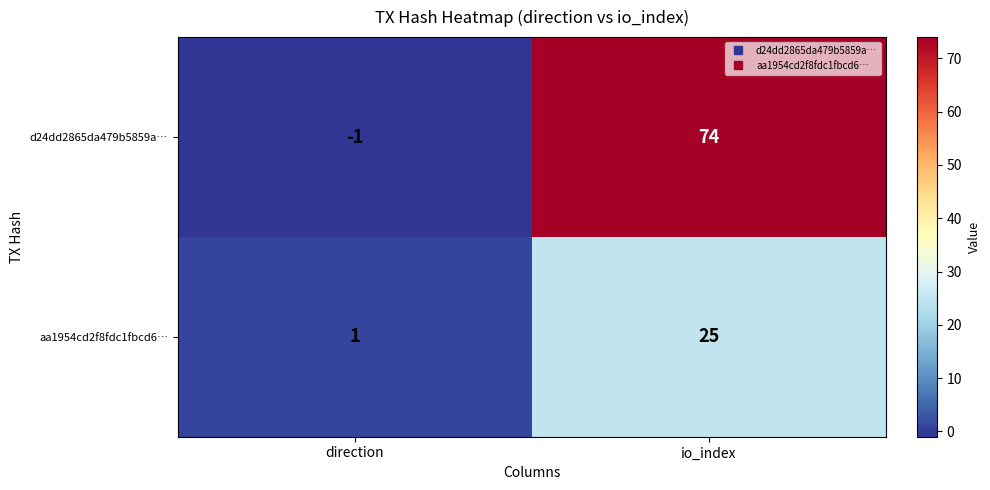

Which series has the largest total across all categories?

d24dd2865da479b5859a…